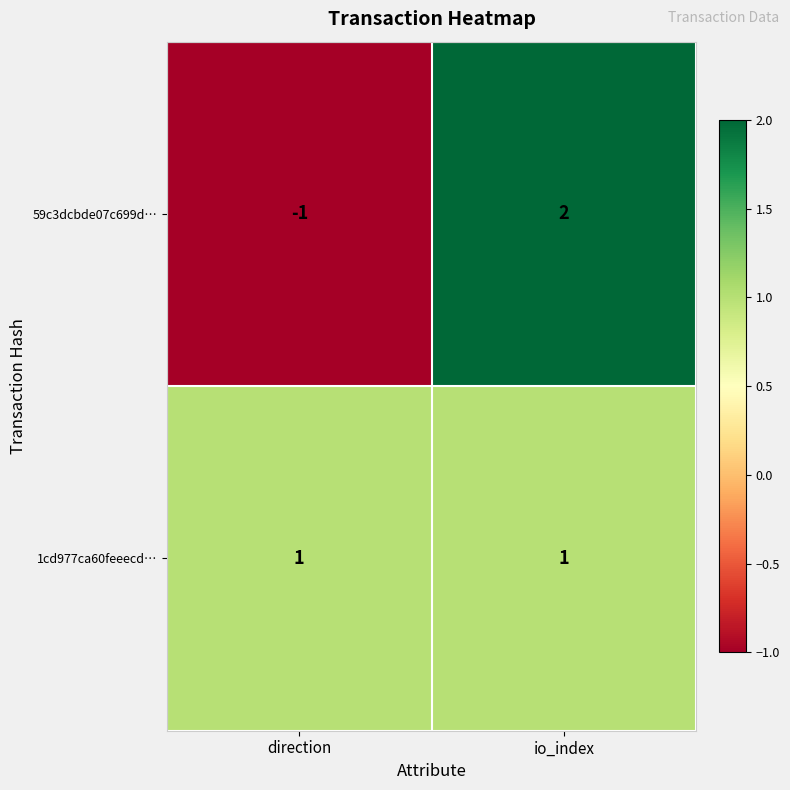

At how many categories does at least one series exceed 0?

2